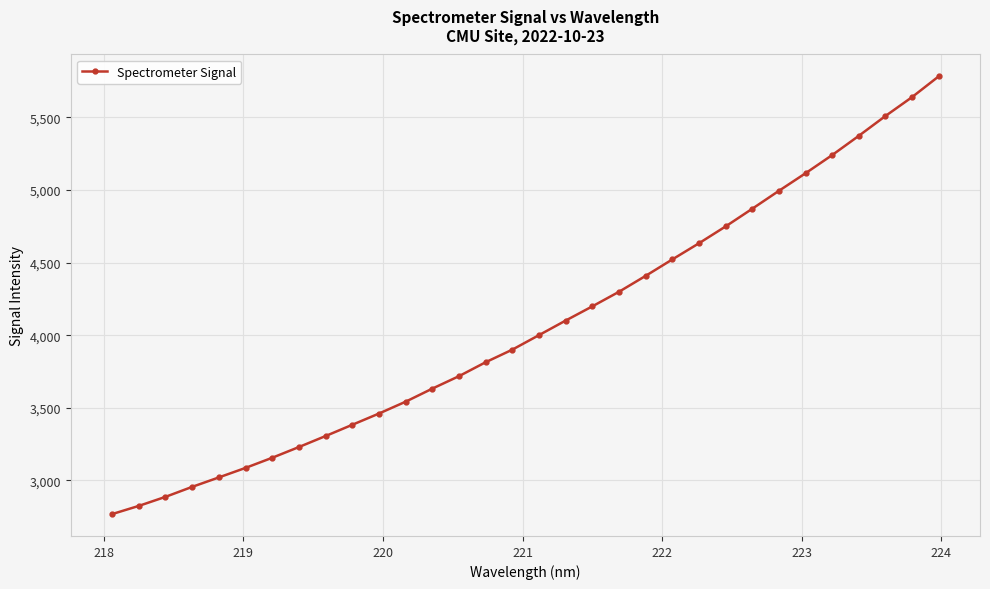

How many data points does each series have?

32